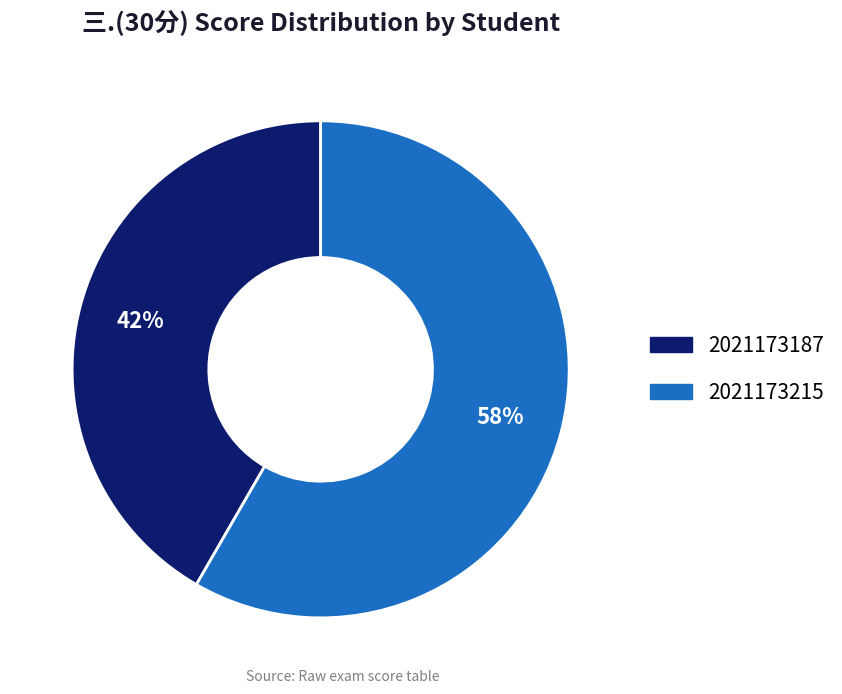

To the nearest percent, what is the combined percentage of 2021173187 and 2021173215?

100%